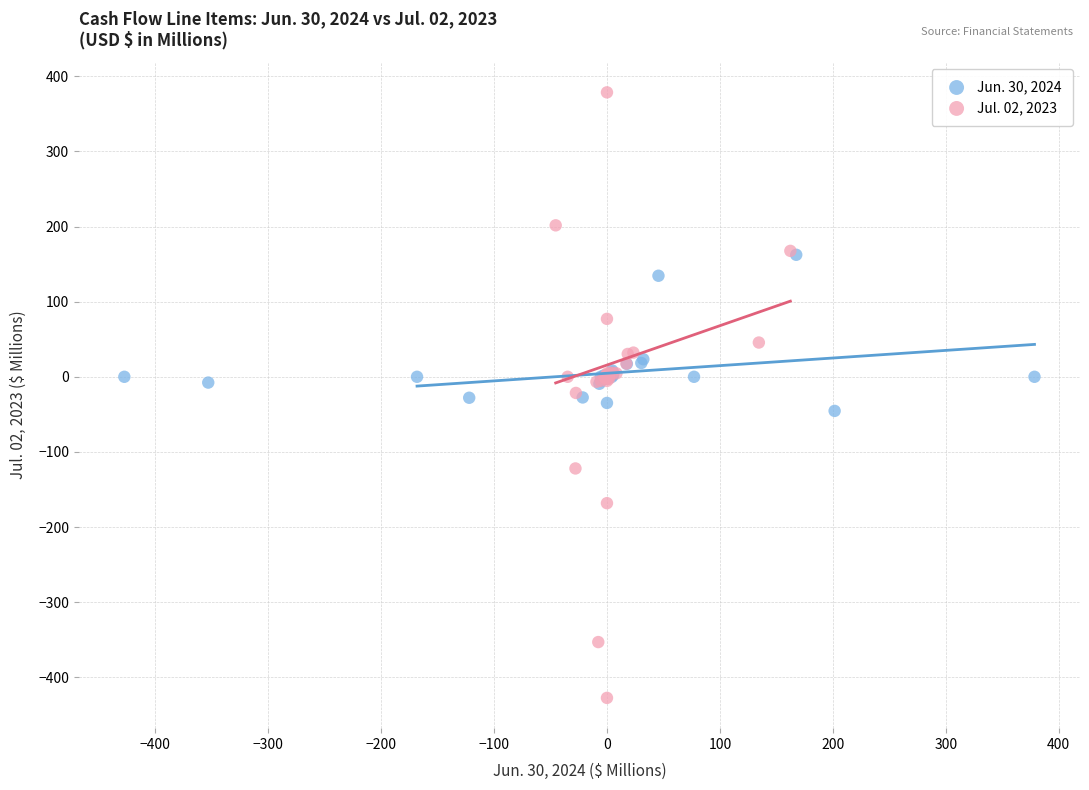

Which series contains the lowest Y value?

Jul. 02, 2023